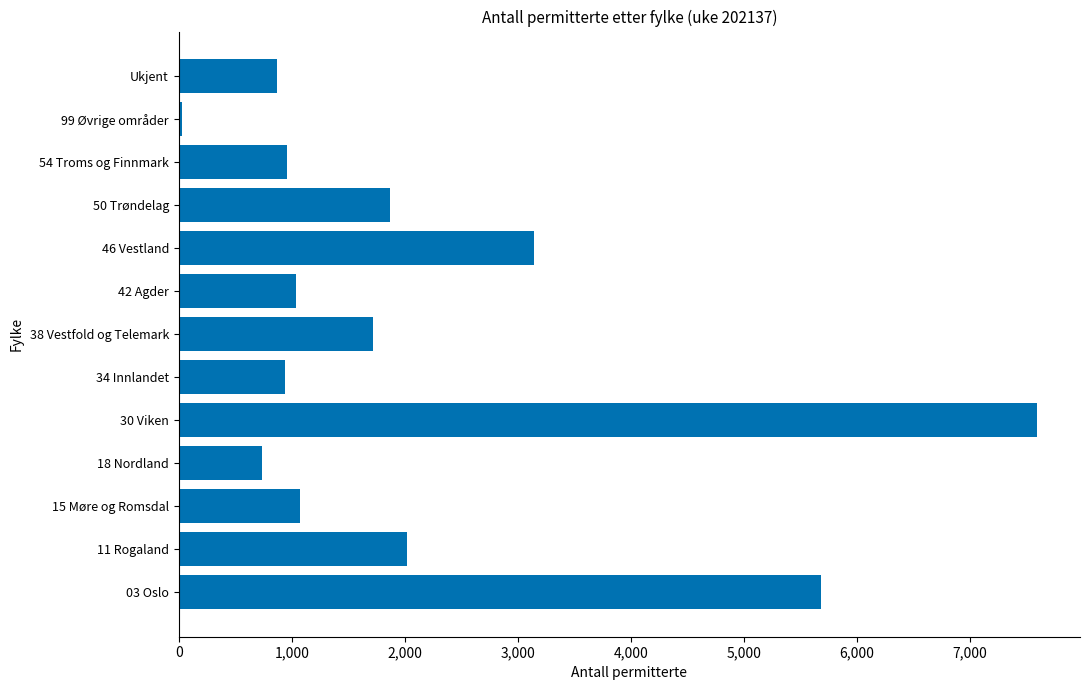

What is the average value?

2129